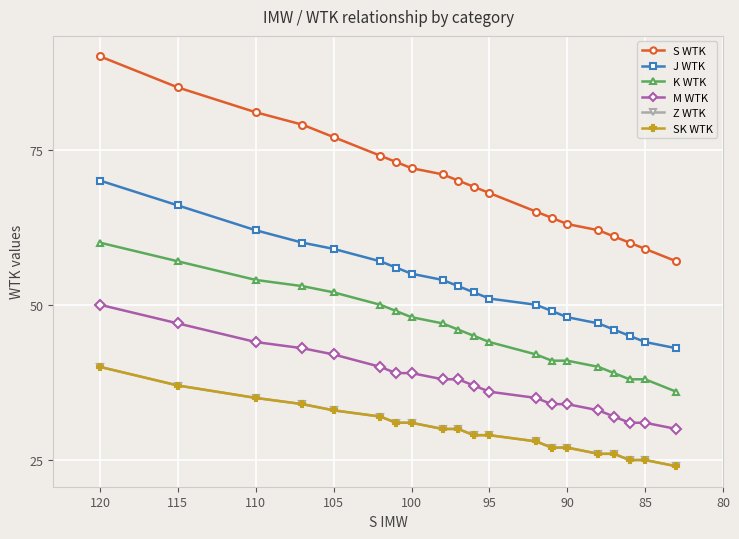

True or false: Z WTK and J WTK intersect in this chart.

False